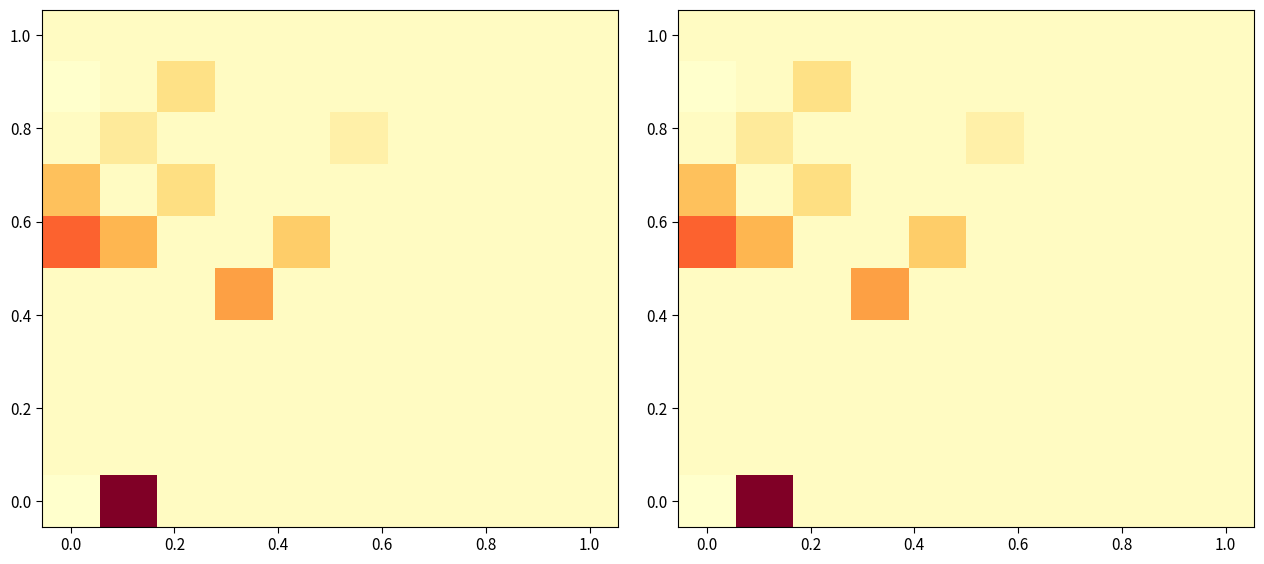

What is the smallest value displayed?

1